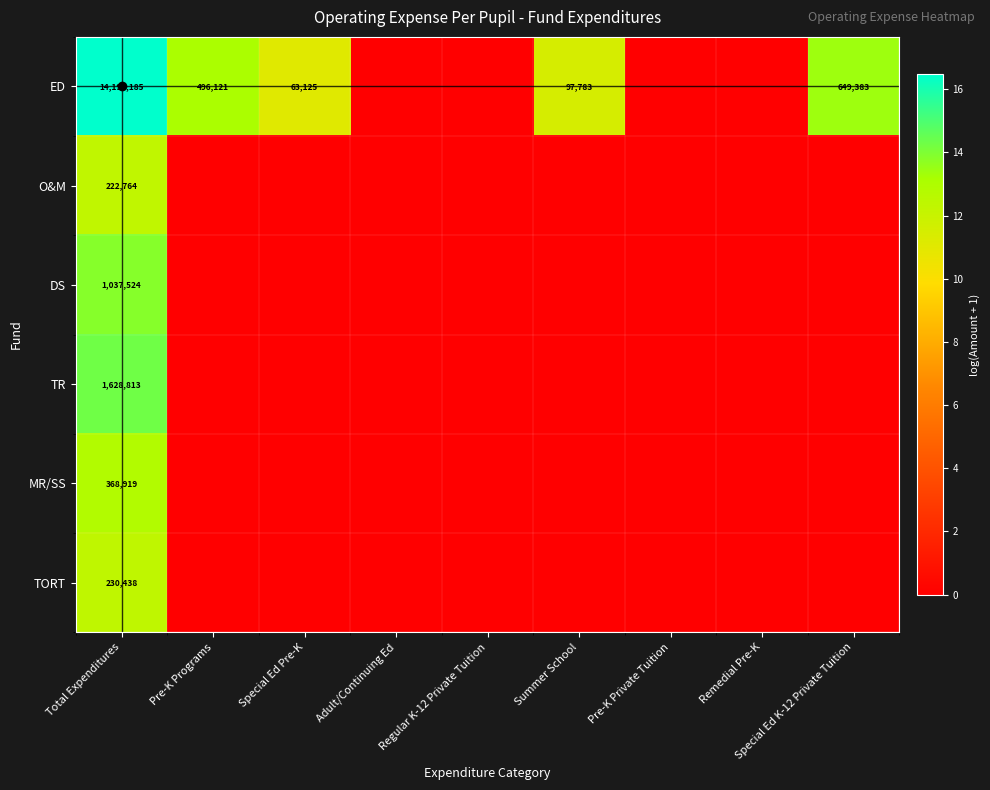

At which label is ED closest to 8?

Special Ed Pre-K